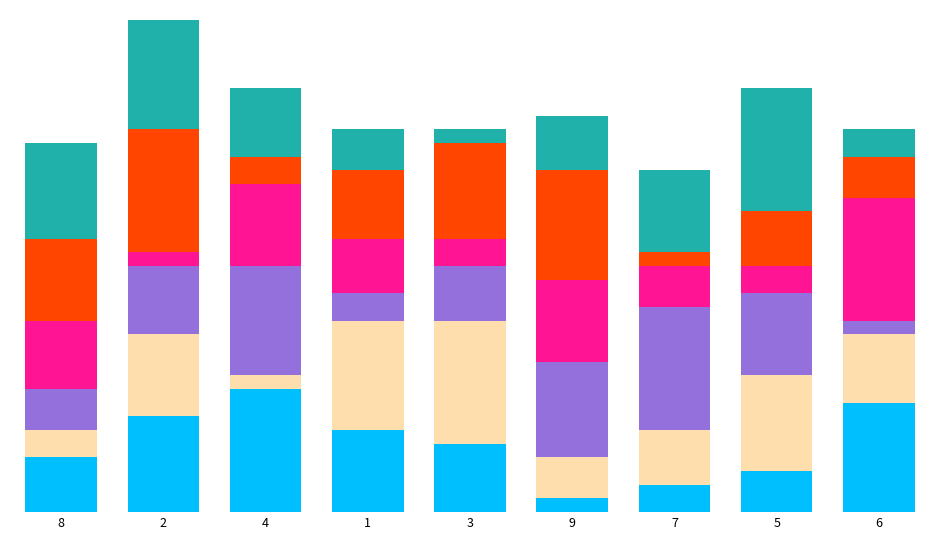

Are the bars horizontal?

No